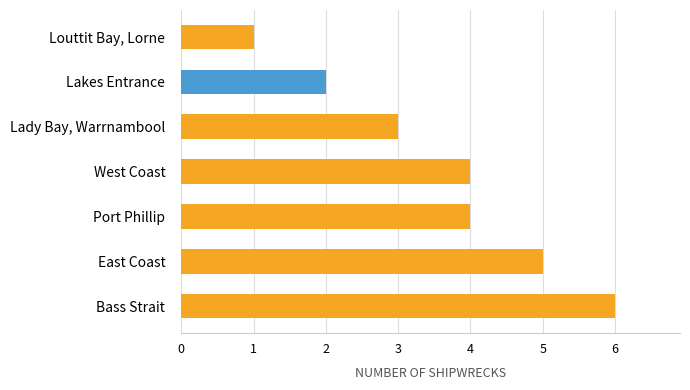

What is the difference between the maximum and minimum values?

5